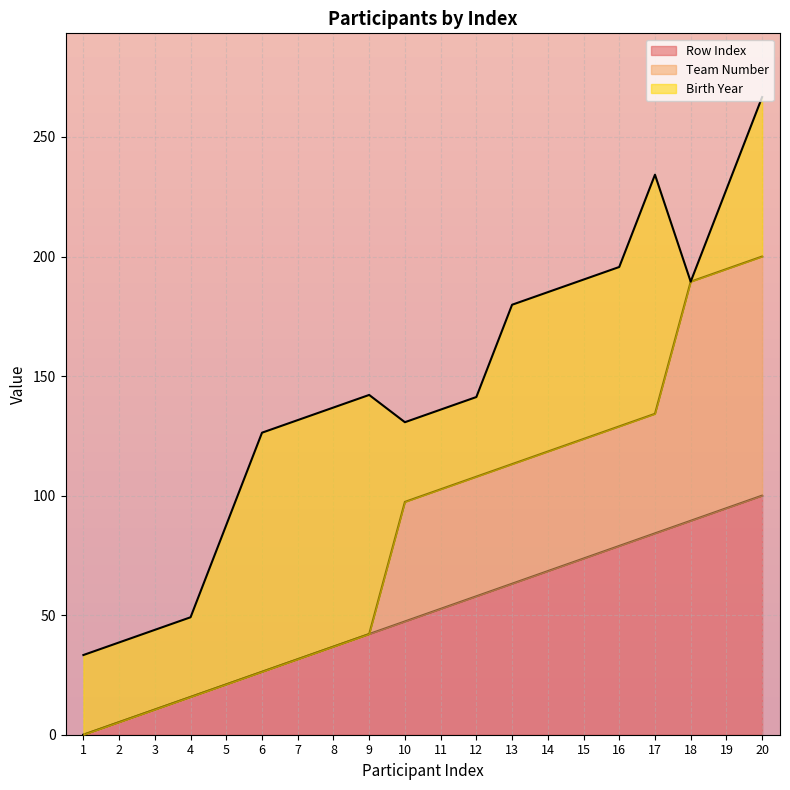

Does the chart display data point markers on the line(s)?

No